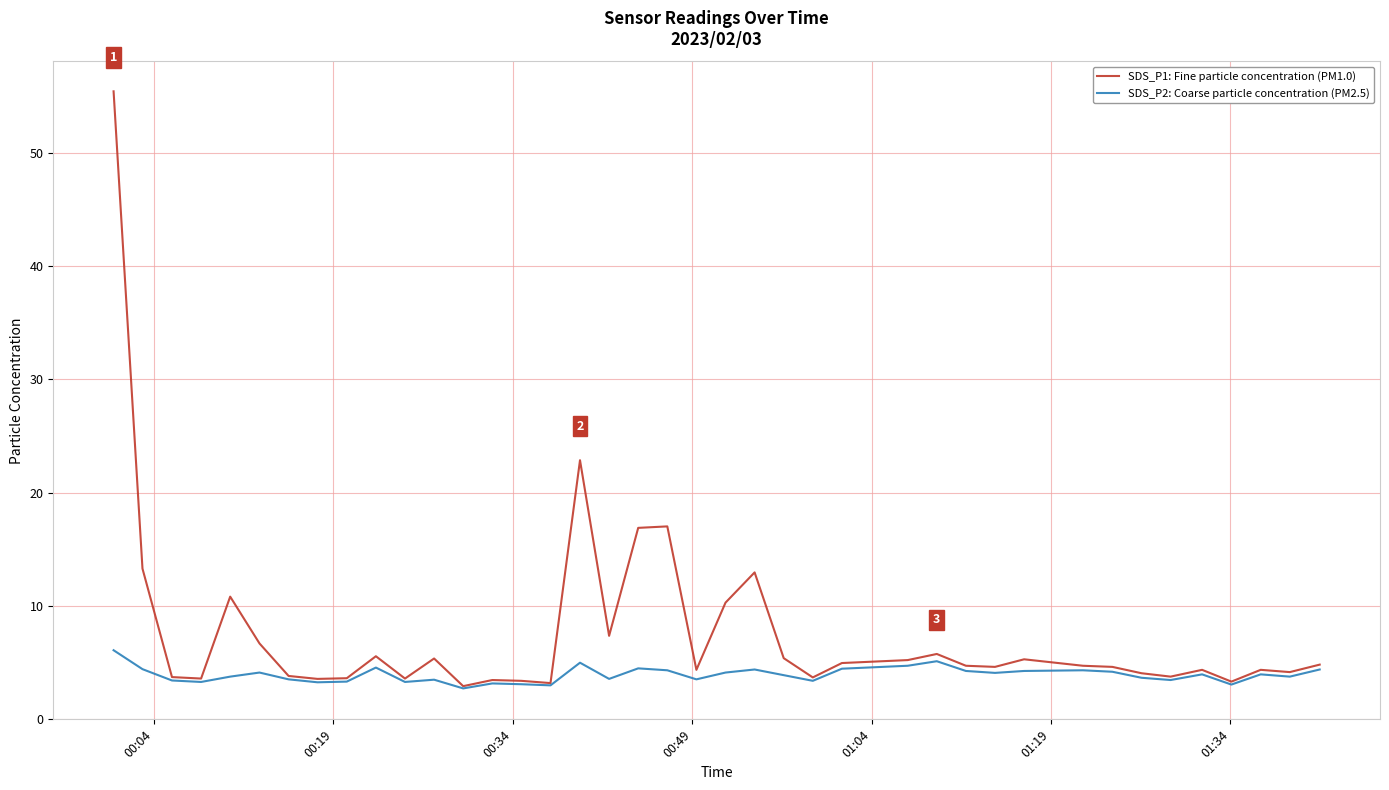

What is the greatest value displayed?

55.4